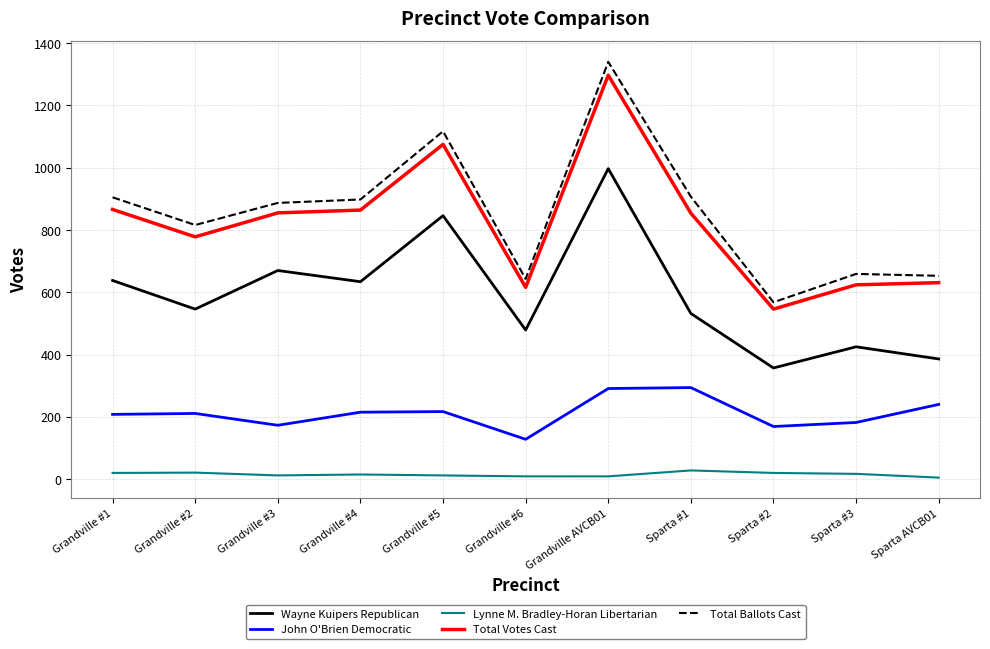

Does the chart display data point markers on the line(s)?

No